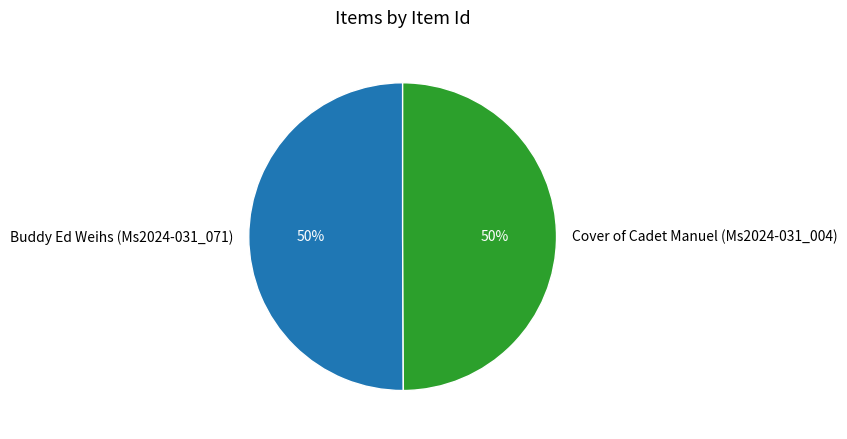

Count the number of slices in the pie.

2